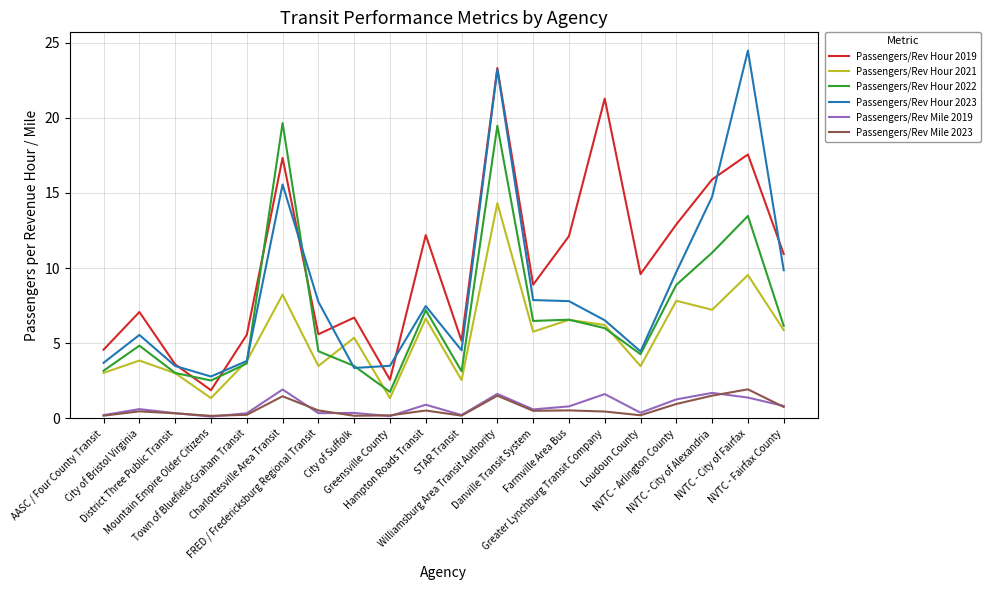

Which series has the largest total across all categories?

Passengers/Rev Hour 2019